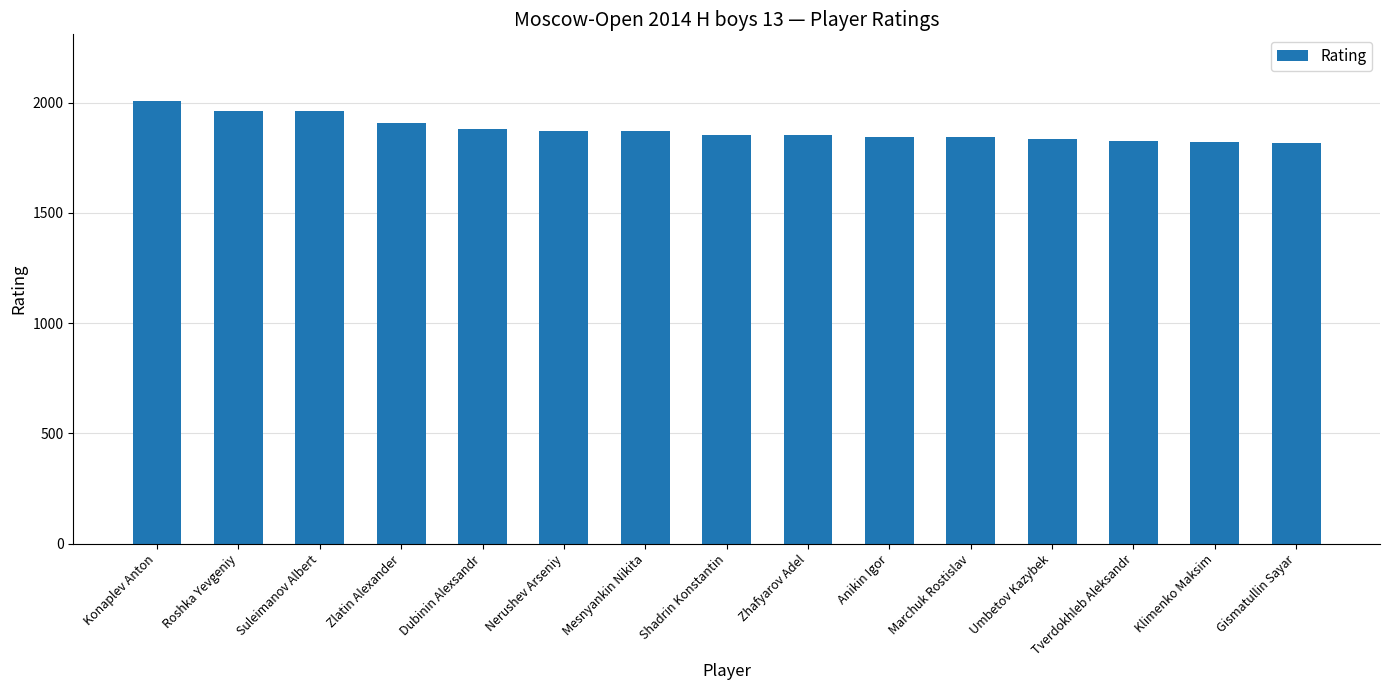

What is the label of the 2nd bar from the left?

Roshka Yevgeniy